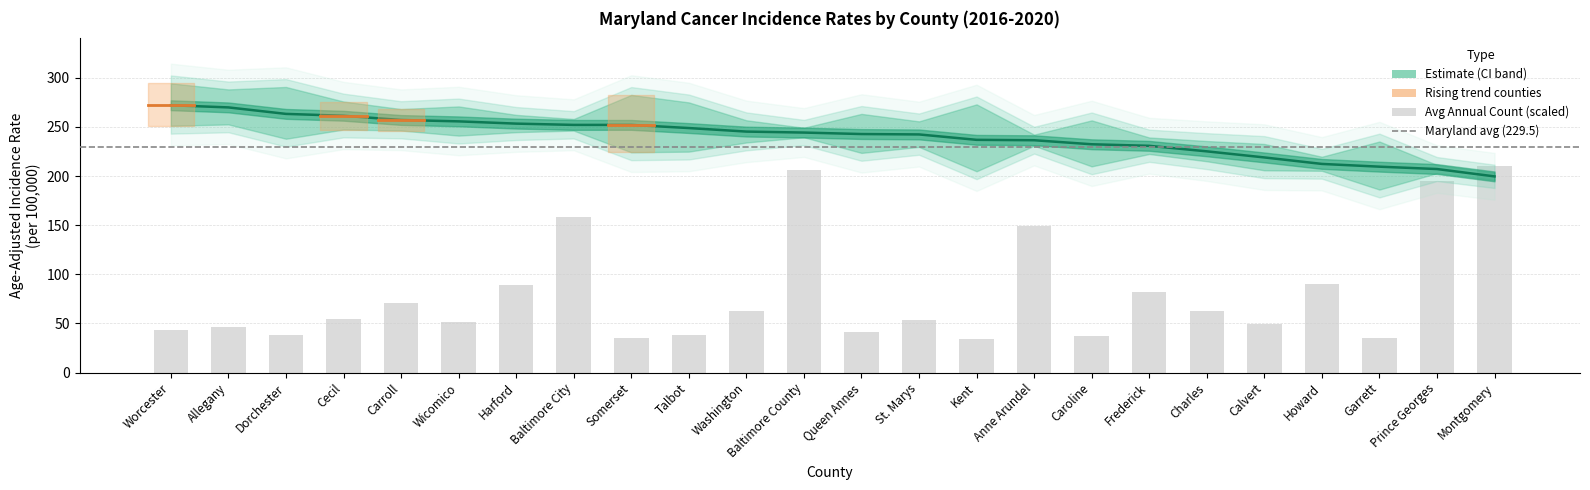

List the labels in order of Avg Annual Count value, smallest first.

Kent, Somerset, Garrett, Caroline, Dorchester, Talbot, Queen Annes, Worcester, Allegany, Calvert, Wicomico, St. Marys, Cecil, Washington, Charles, Carroll, Frederick, Harford, Howard, Anne Arundel, Baltimore City, Prince Georges, Baltimore County, Montgomery